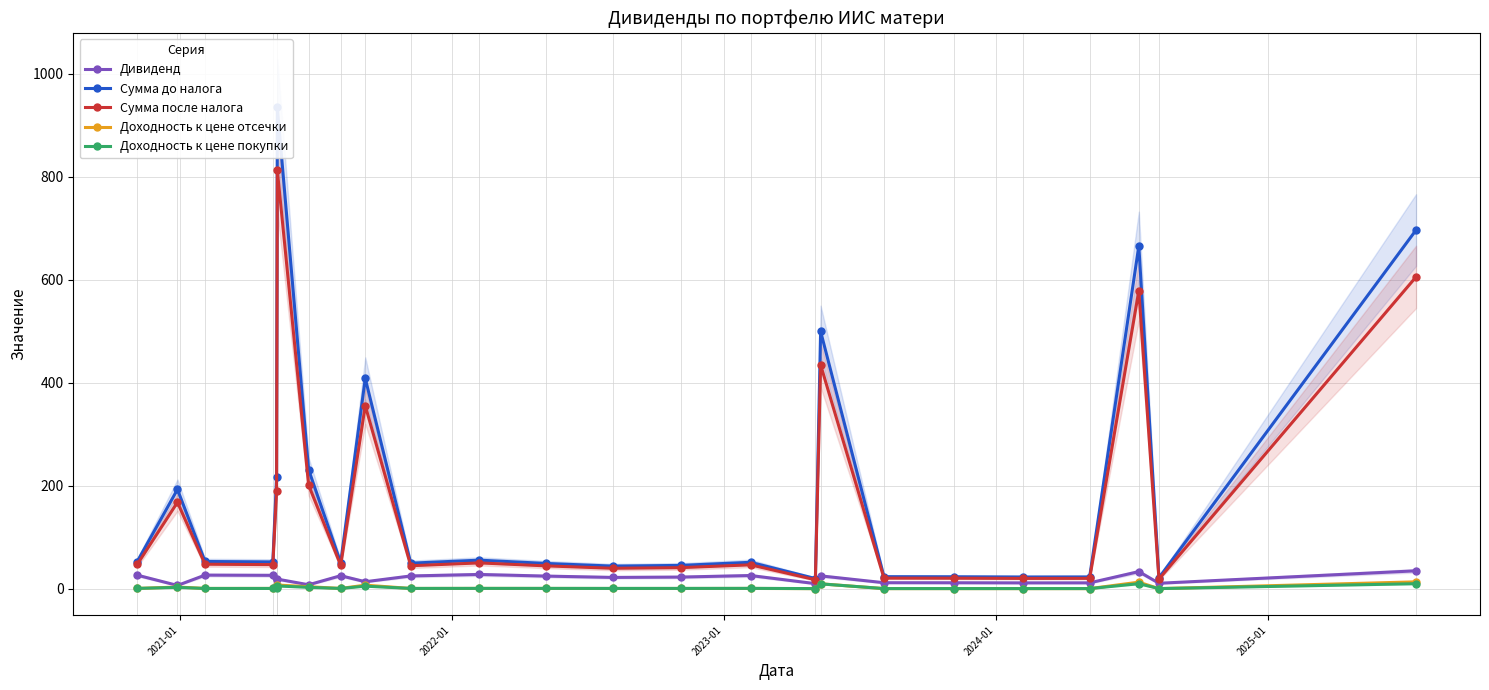

True or false: Доходность к цене покупки has more than 1 points higher than both neighbors.

True